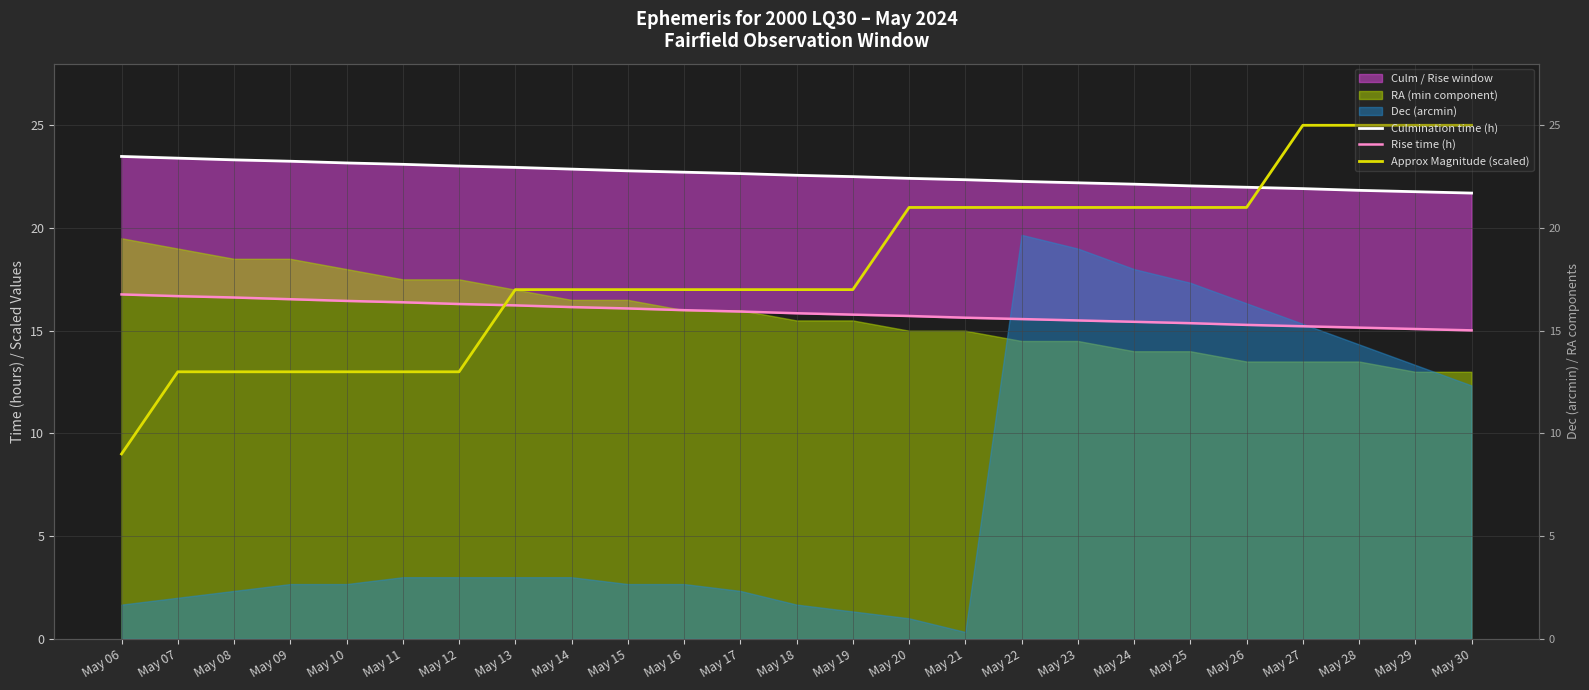

True or false: Rise time (h) has more than 0 points higher than both neighbors.

False